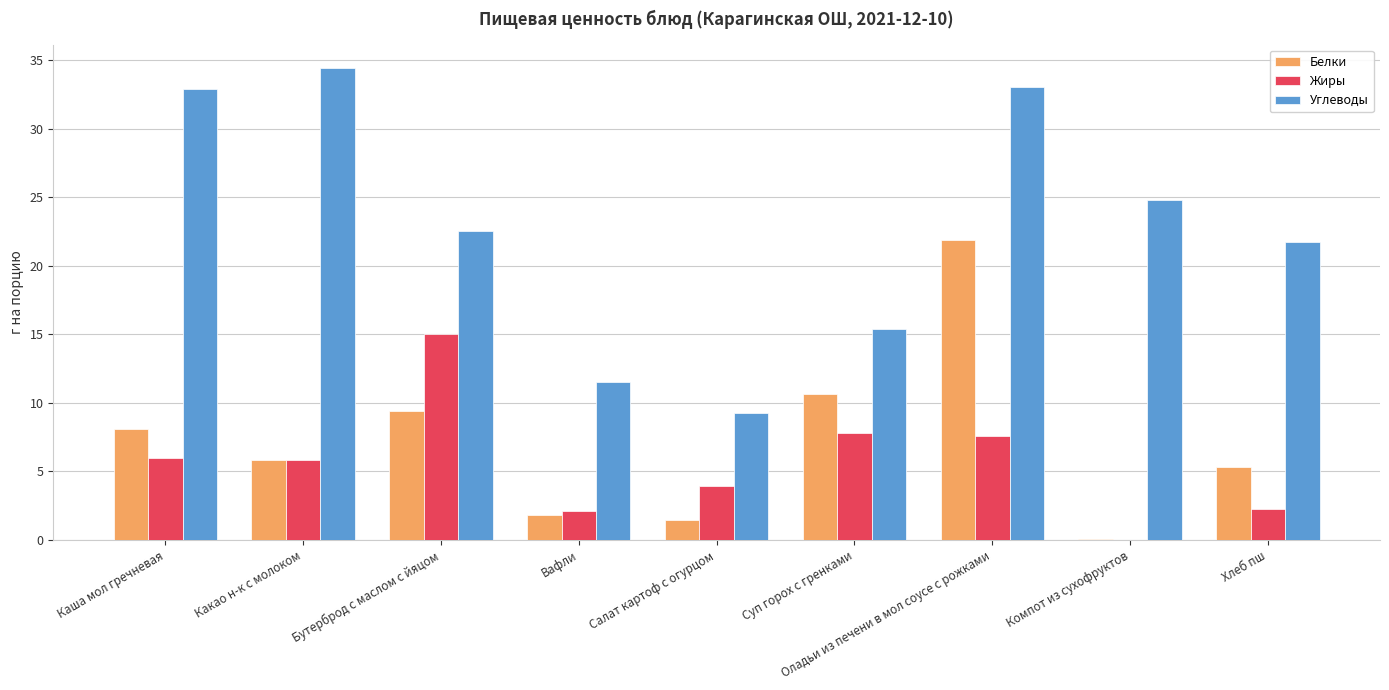

At which category does the chart reach its peak across all series?

Какао н-к с молоком